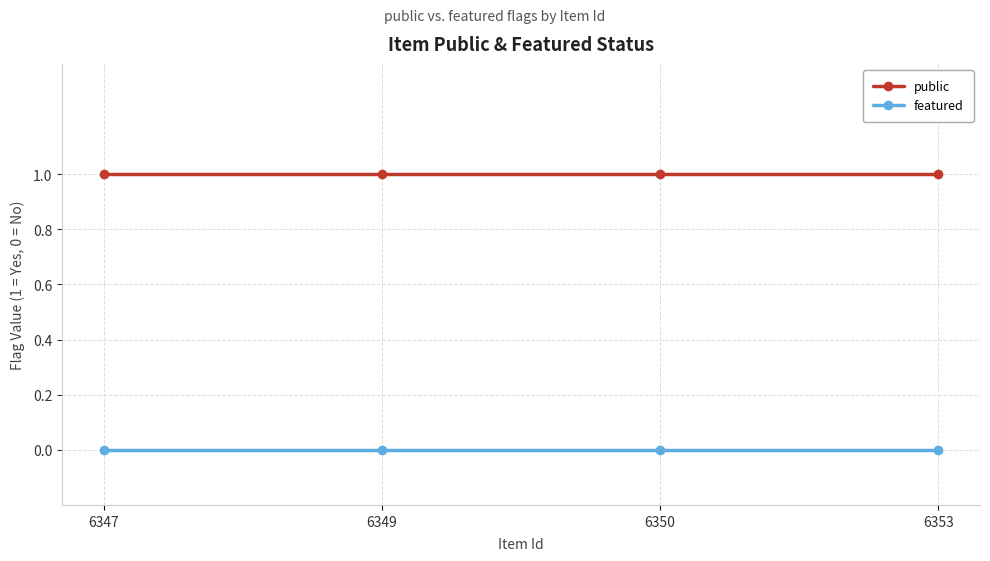

What are all the series names shown in the legend?

public, featured